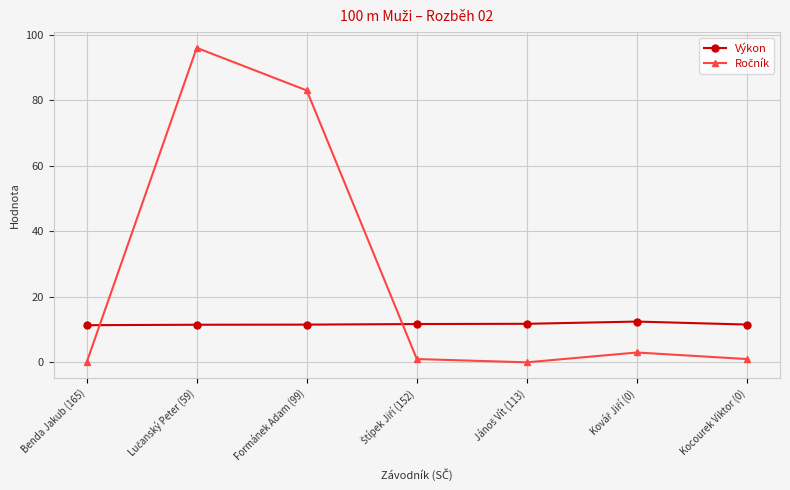

What is the difference between the highest and lowest values at Formánek Adam (99)?

71.5